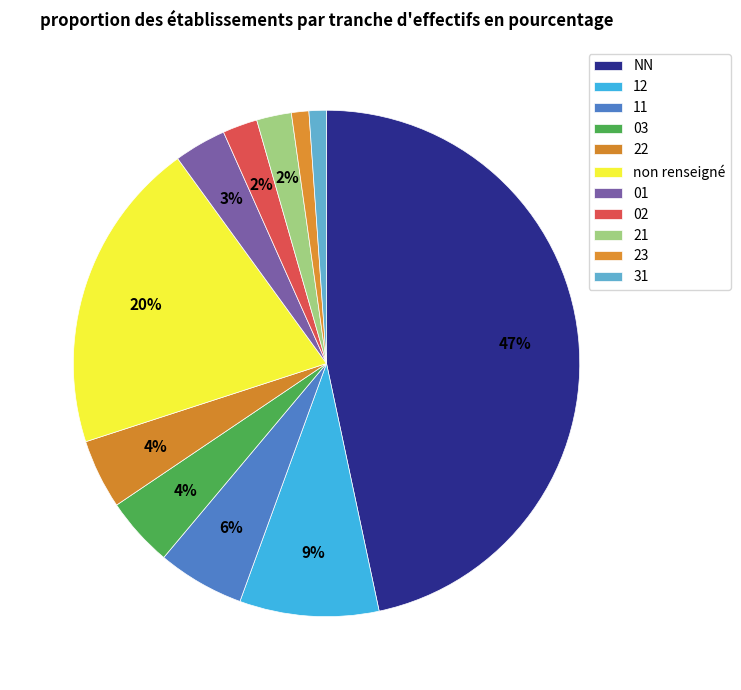

How many segments does this pie chart have?

11